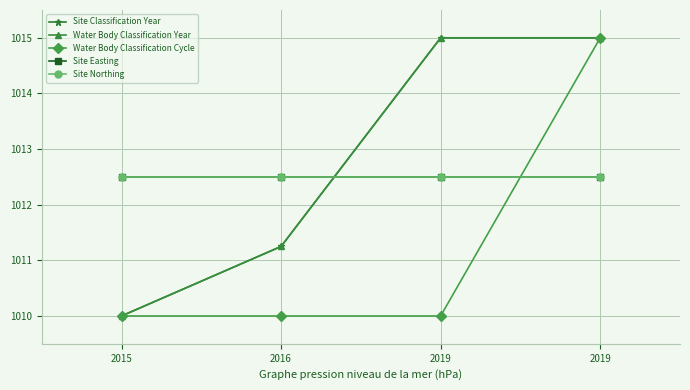

At 2019, list the series in order from largest to smallest.

Site Classification Year, Water Body Classification Year, Site Easting, Site Northing, Water Body Classification Cycle